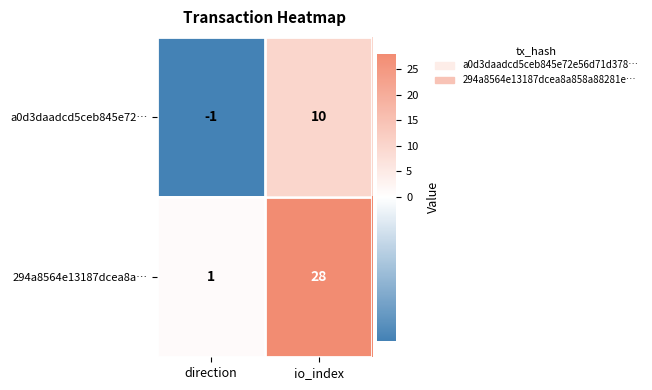

What is the total value across all series at io_index?

38